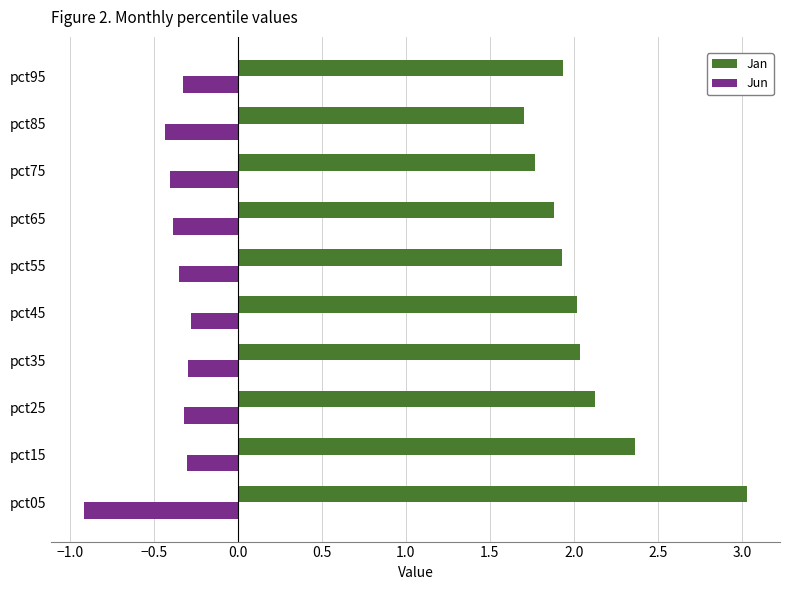

What is the total value across all series at pct55?

1.6